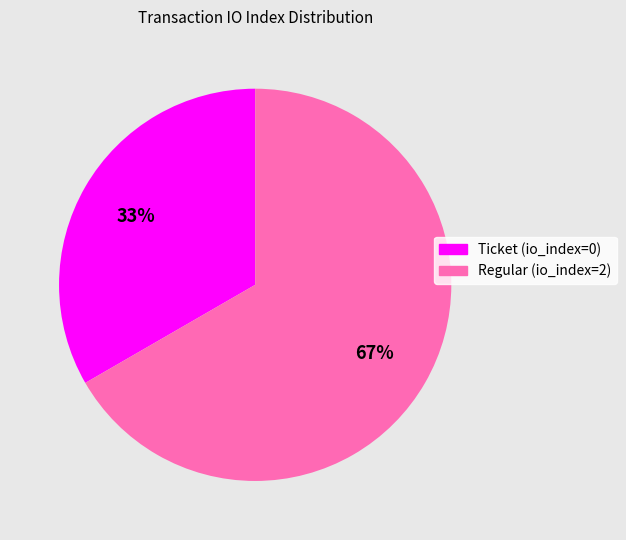

Rank the categories by value from lowest to highest.

Ticket (io_index=0), Regular (io_index=2)